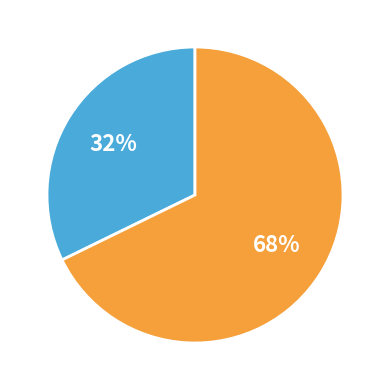

To the nearest percent, what is the difference between the largest and smallest slice percentages?

36%